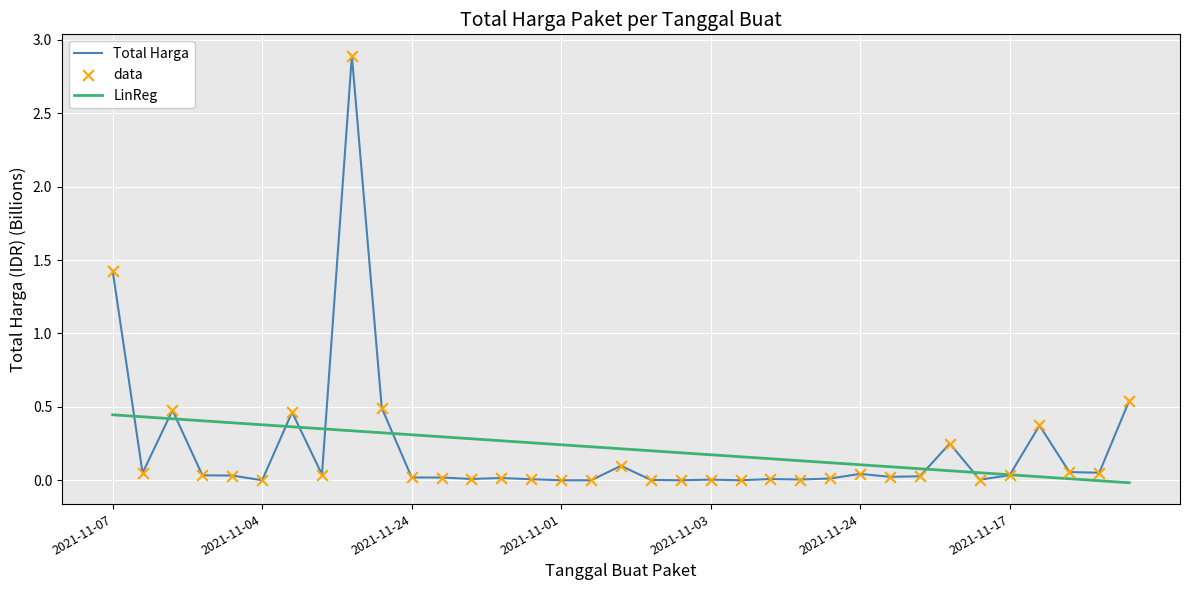

List the series in order of their peak value, lowest first.

LinReg, Total Harga